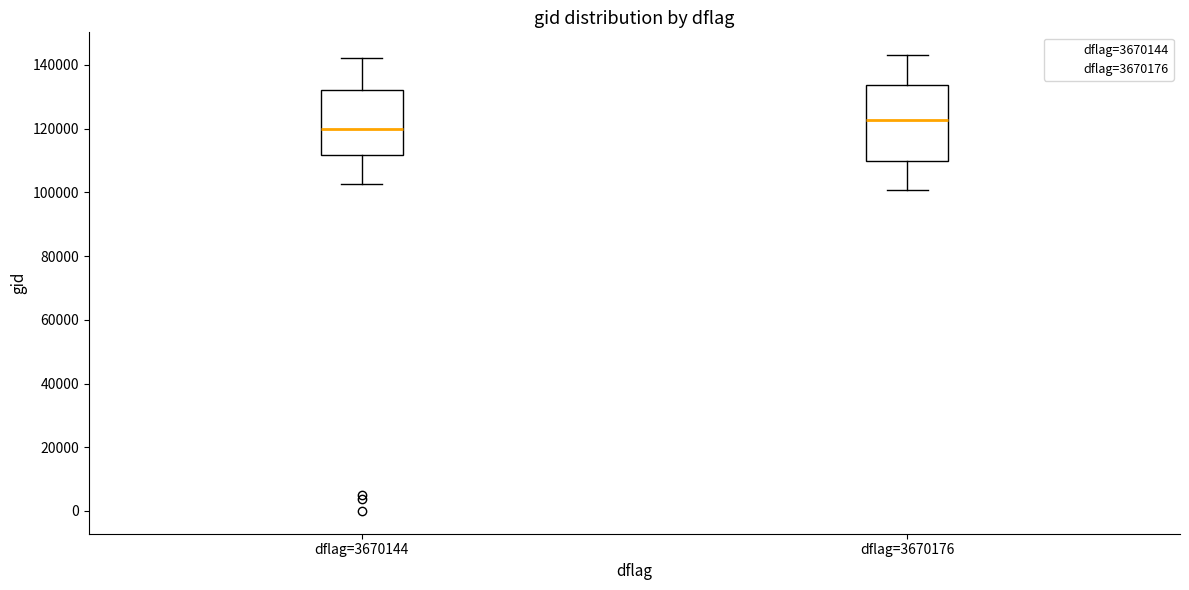

Reading left to right, transcribe this box plot: for each box, give where its median line is, the range the box spans, and where its two whiskers end, as read against the y-axis. The values are not printed on the chart, so give them approximately, as read against the axis.

dflag=3670144: median 120000, box 112000 to 132000, whiskers 102000 to 142000
dflag=3670176: median 122000, box 110000 to 134000, whiskers 100000 to 144000